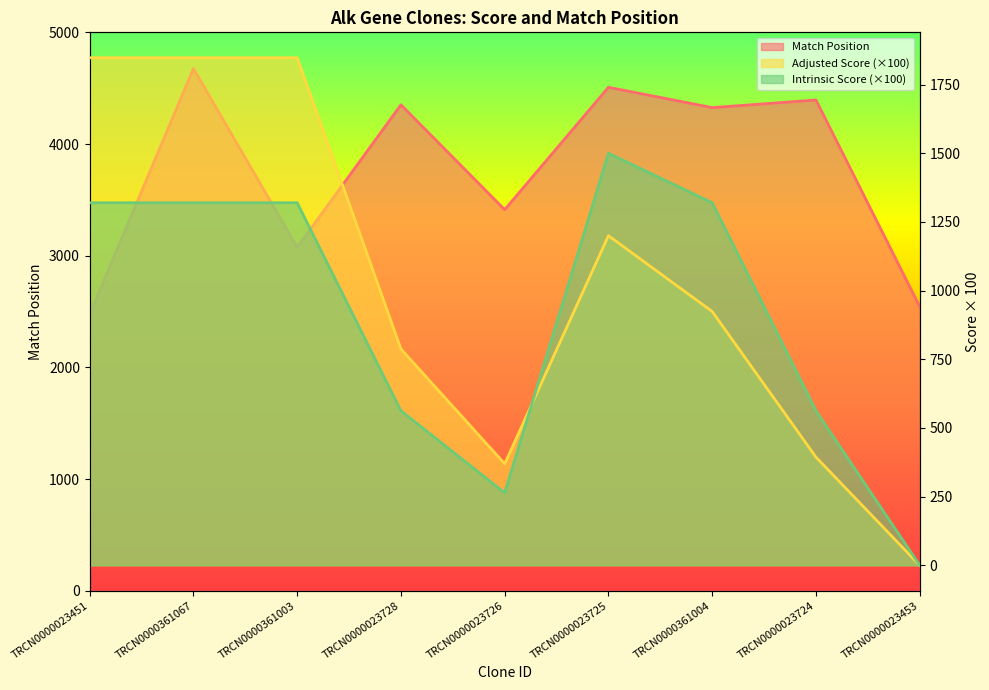

Rank the categories by Match Position value from highest to lowest.

TRCN0000361067, TRCN0000023725, TRCN0000023724, TRCN0000023728, TRCN0000361004, TRCN0000023726, TRCN0000361003, TRCN0000023453, TRCN0000023451